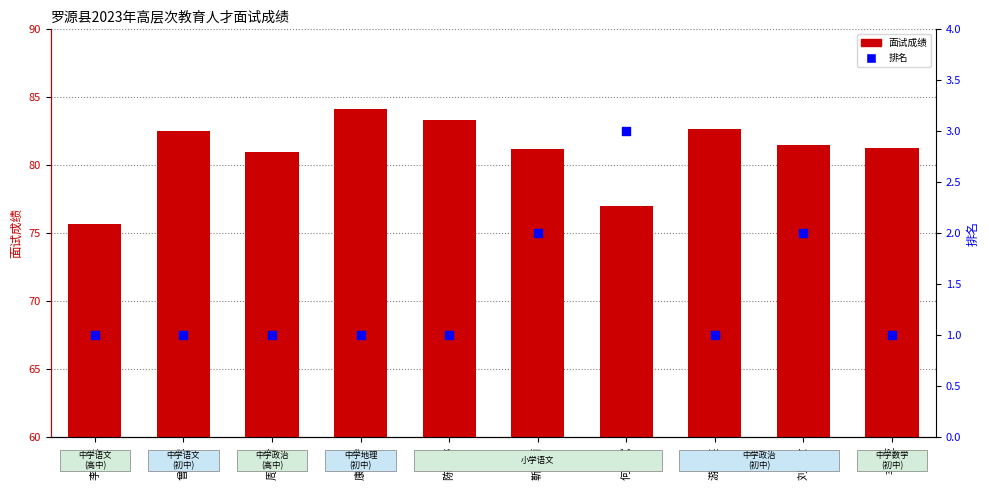

Which series has the widest spread of Y values?

面试成绩